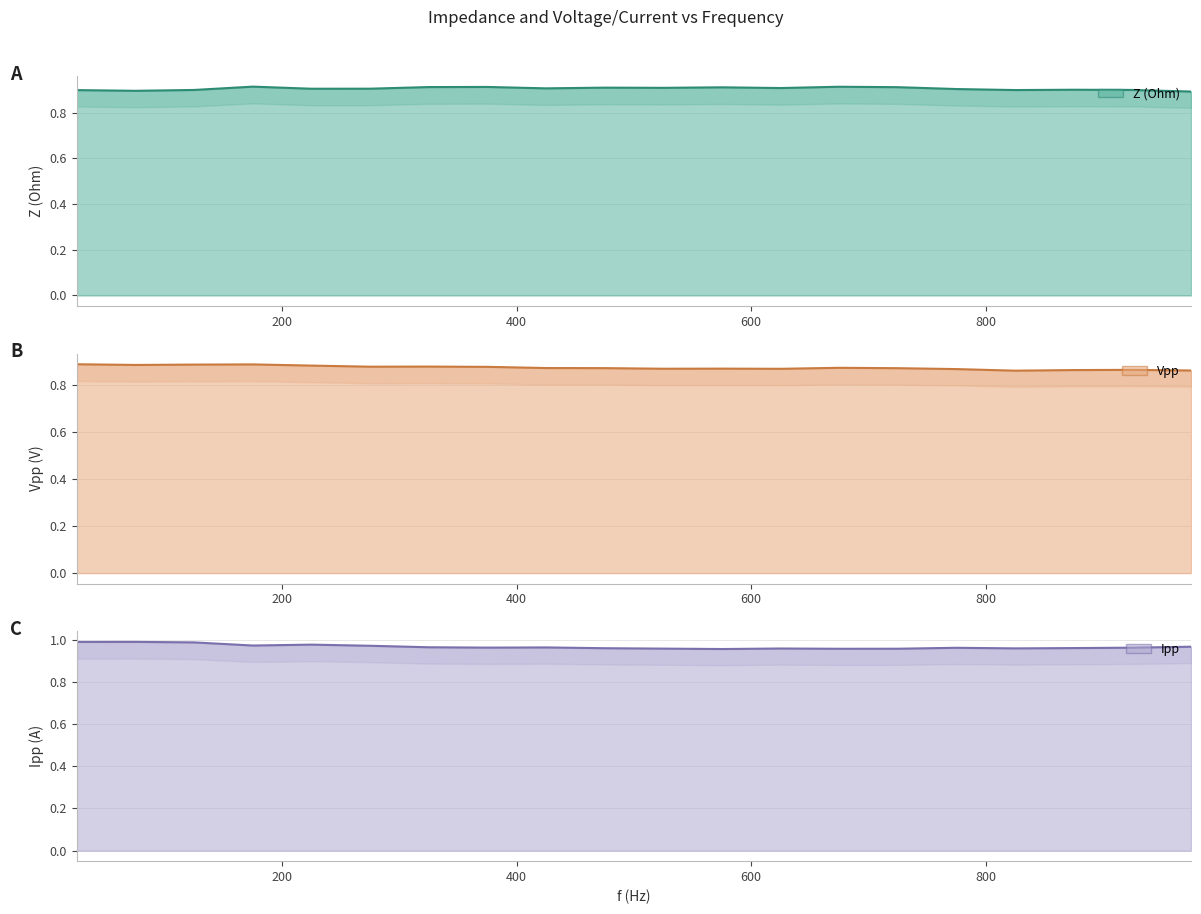

True or false: Z (Ohm) has more than 0 points higher than both neighbors.

True